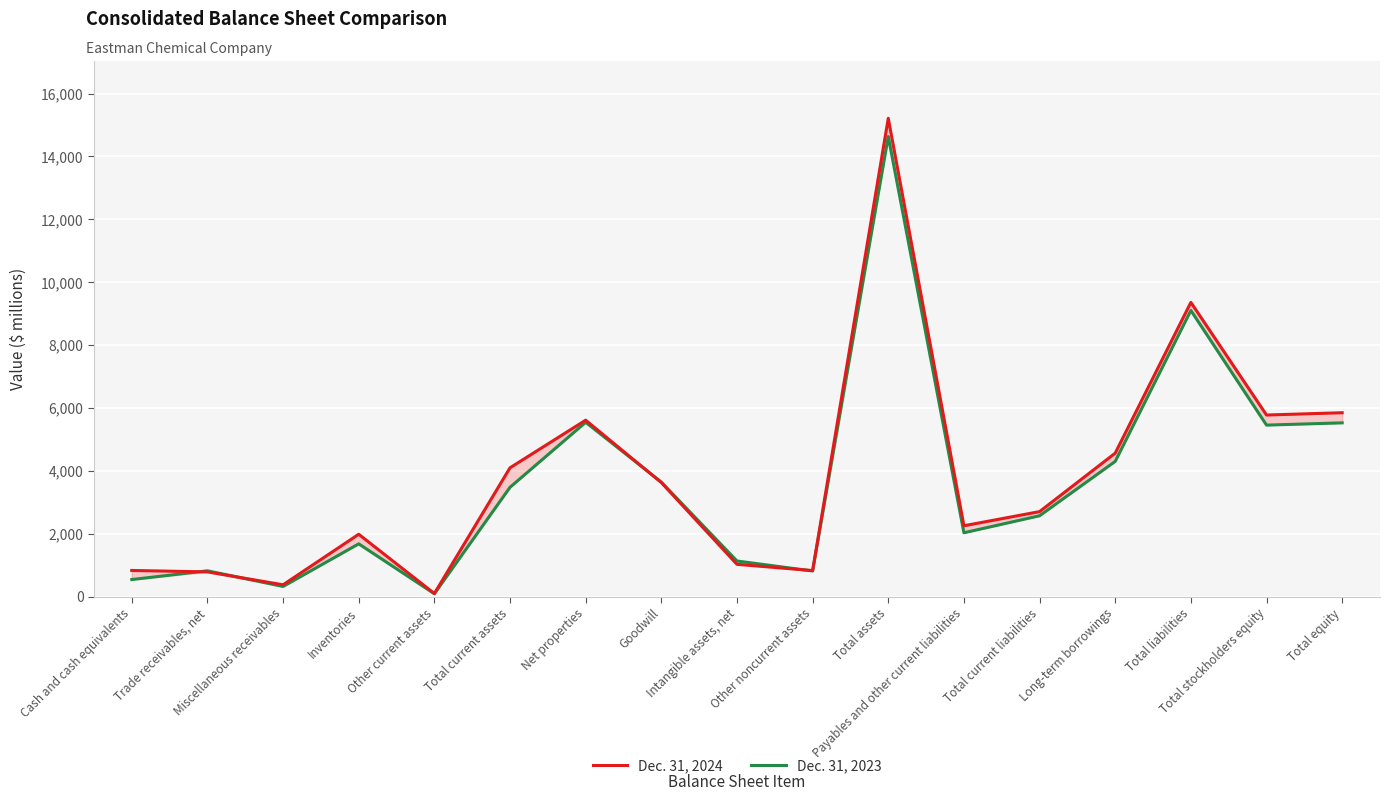

What is the average value of the Dec. 31, 2023 series?

3633